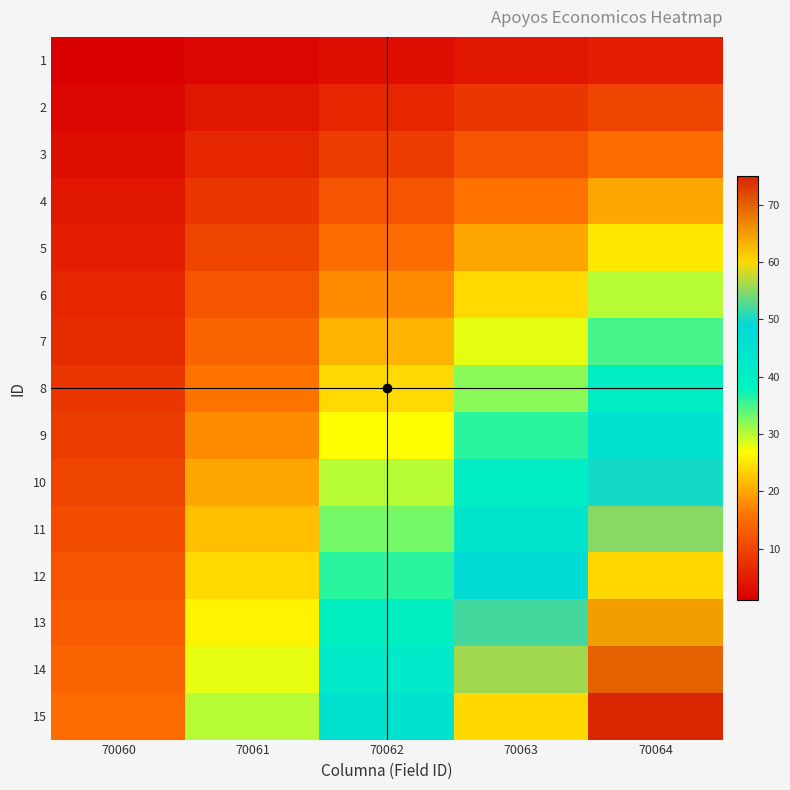

Which label corresponds to the smallest value in the chart?

70060